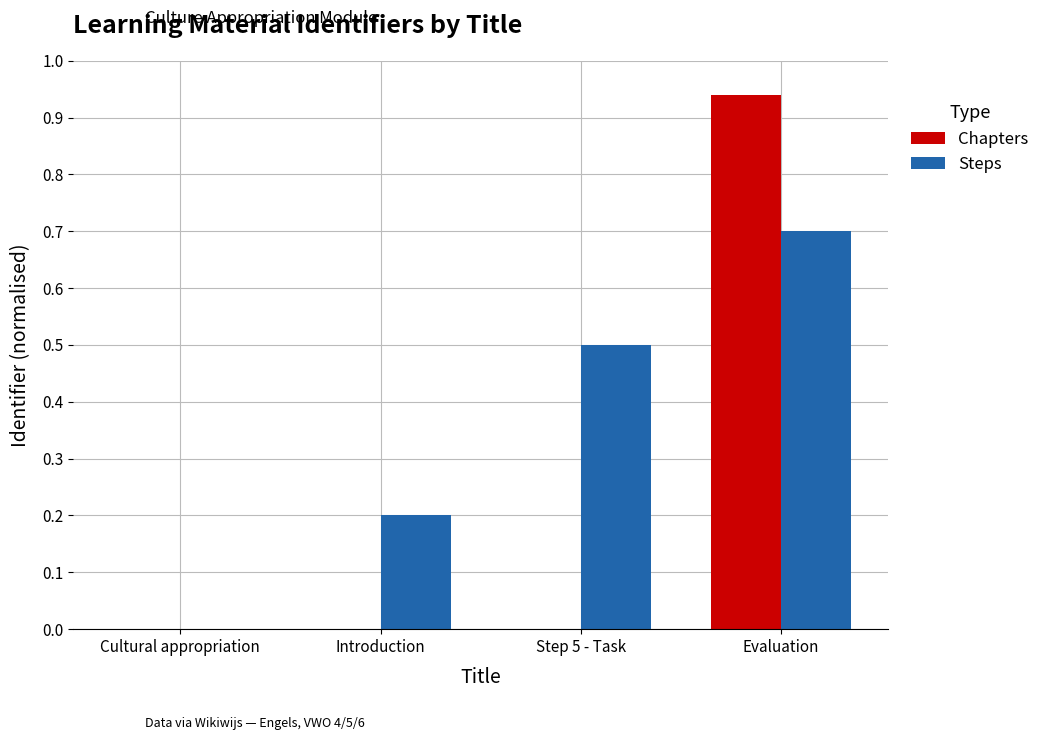

The Chapters series shows 1.4 at Evaluation. True or false?

False